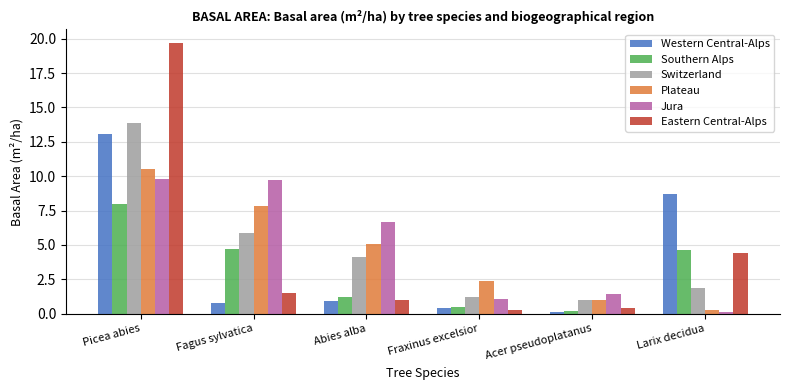

What is the average value of the Western Central-Alps series?

4.0